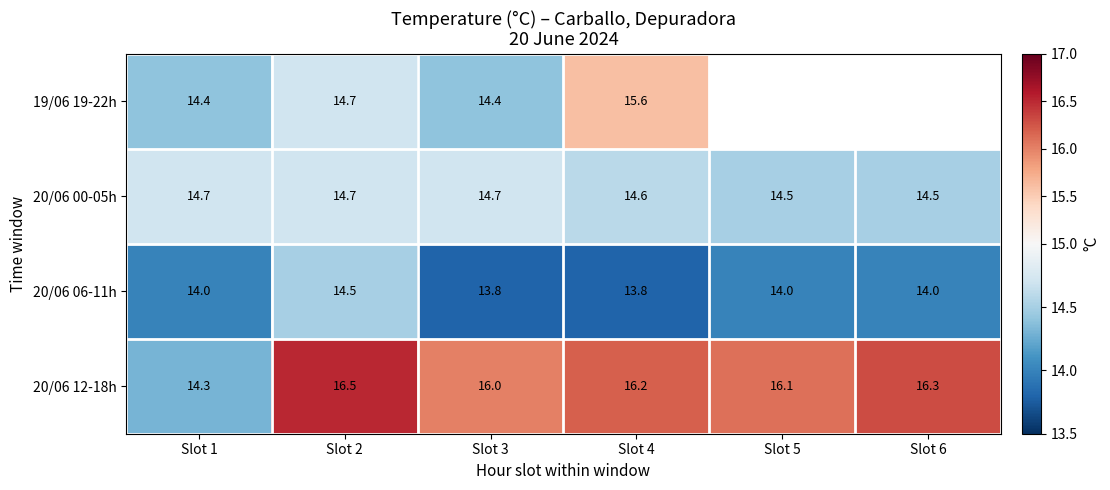

Where does the 20/06 12-18h series first go above 16?

Slot 2